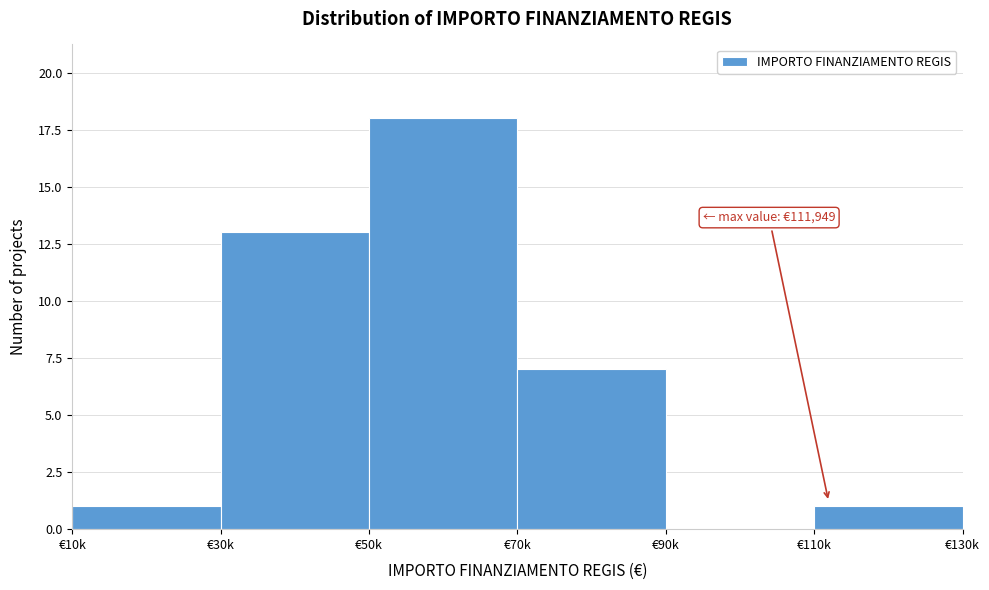

Reading right to left, list all the values displayed in this chart.

€110k=1	€90k=0	€70k=7	€50k=18	€30k=13	€10k=1